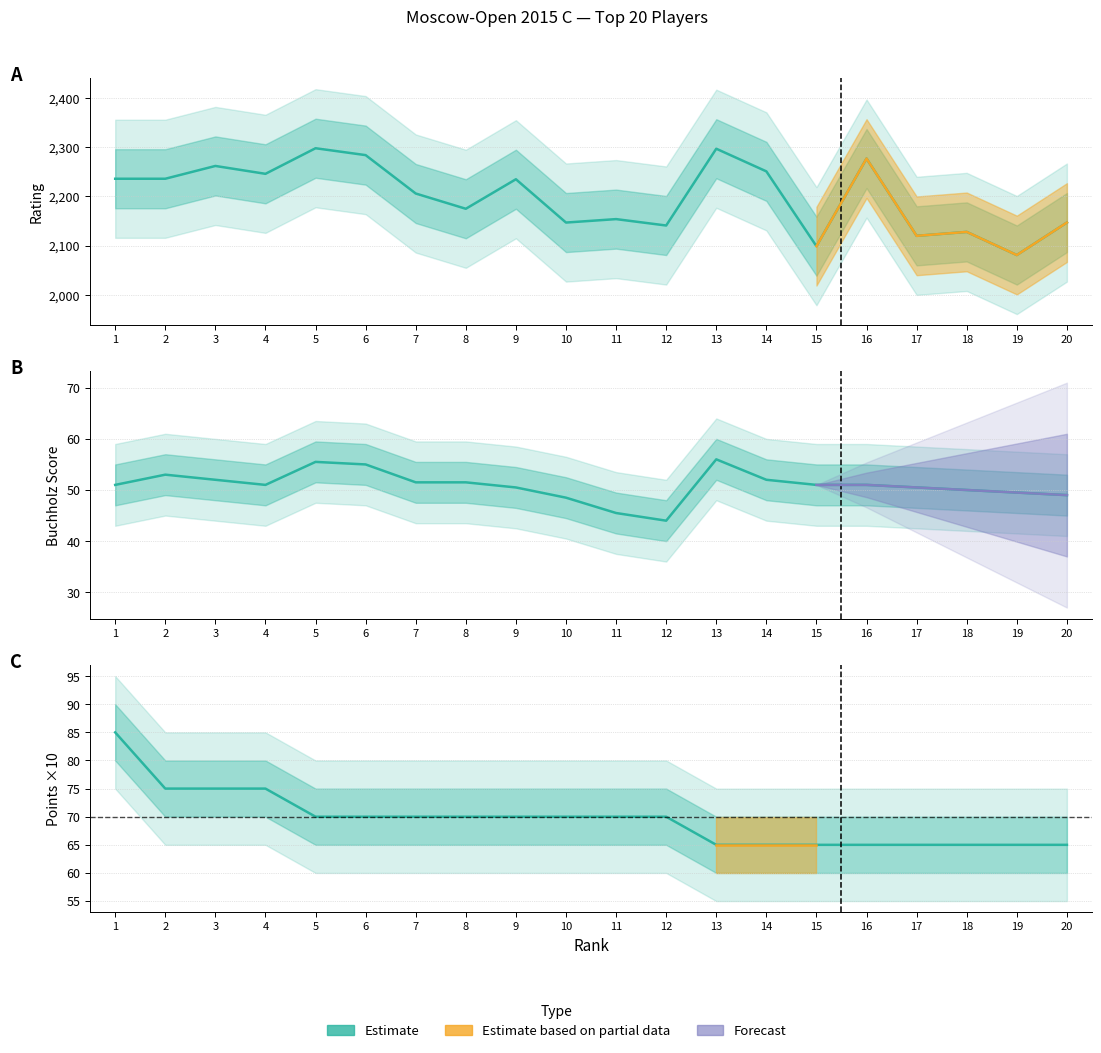

True or false: there are more than 2 points higher than both neighbors.

False